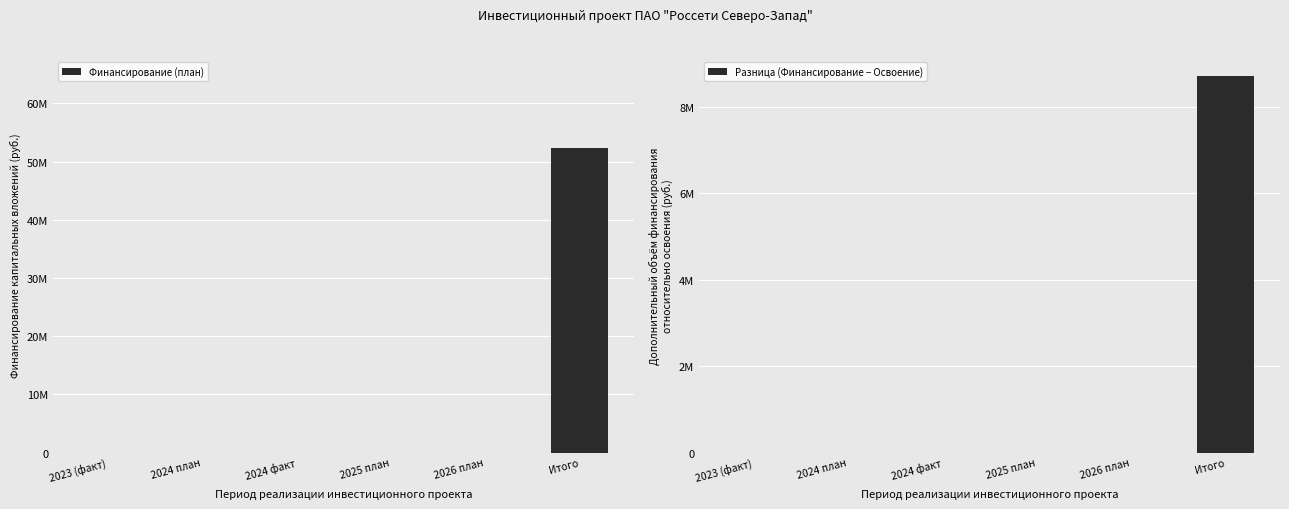

What is the label of the 2nd bar from the left?

2024 план